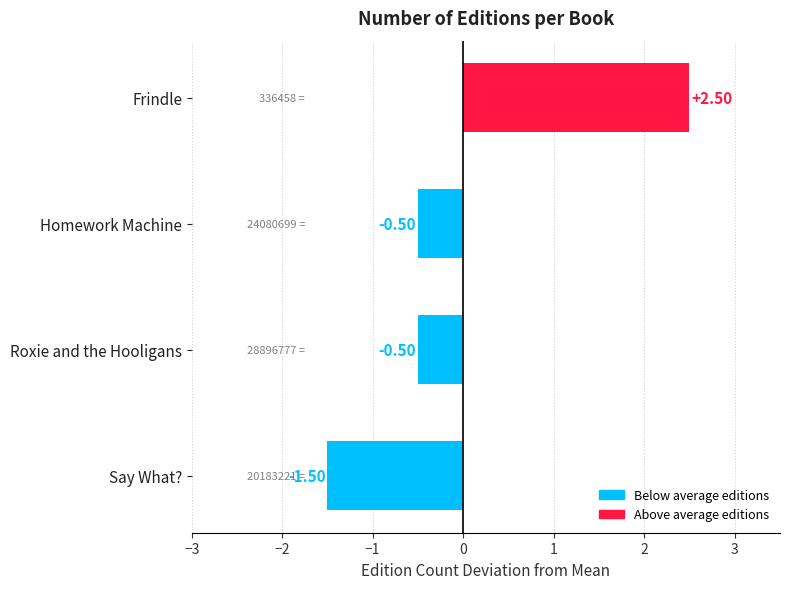

What is the label of the 1st bar from the top?

Frindle